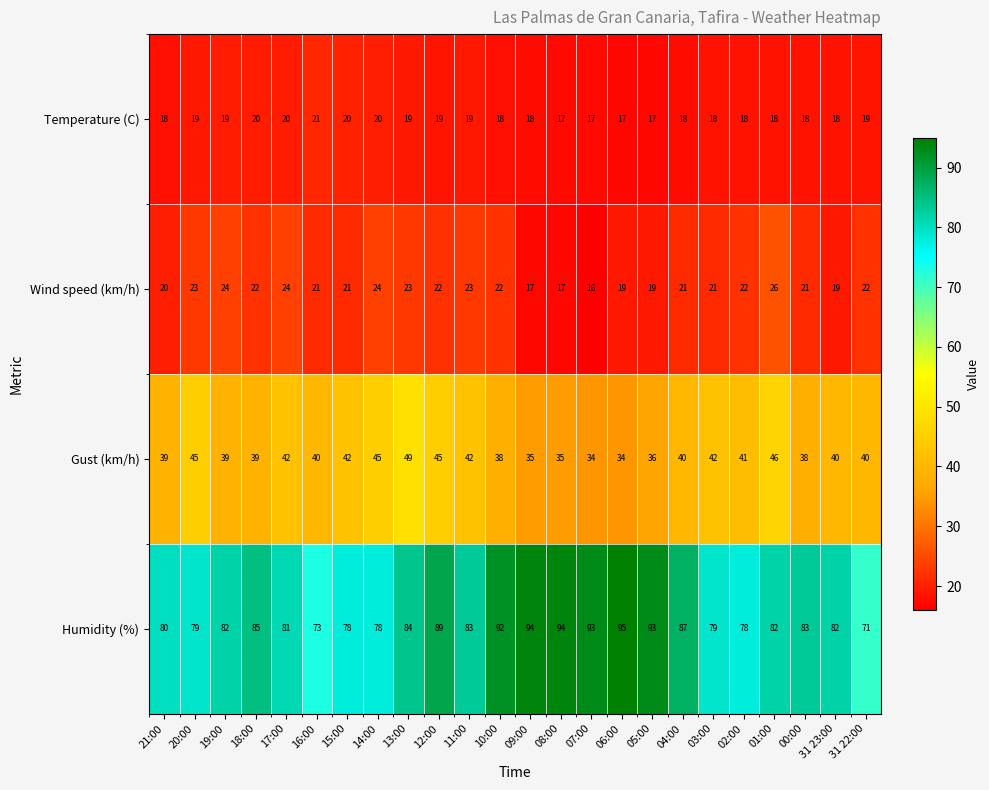

True or false: Temperature (C) has a value of 21 at 16:00.

True